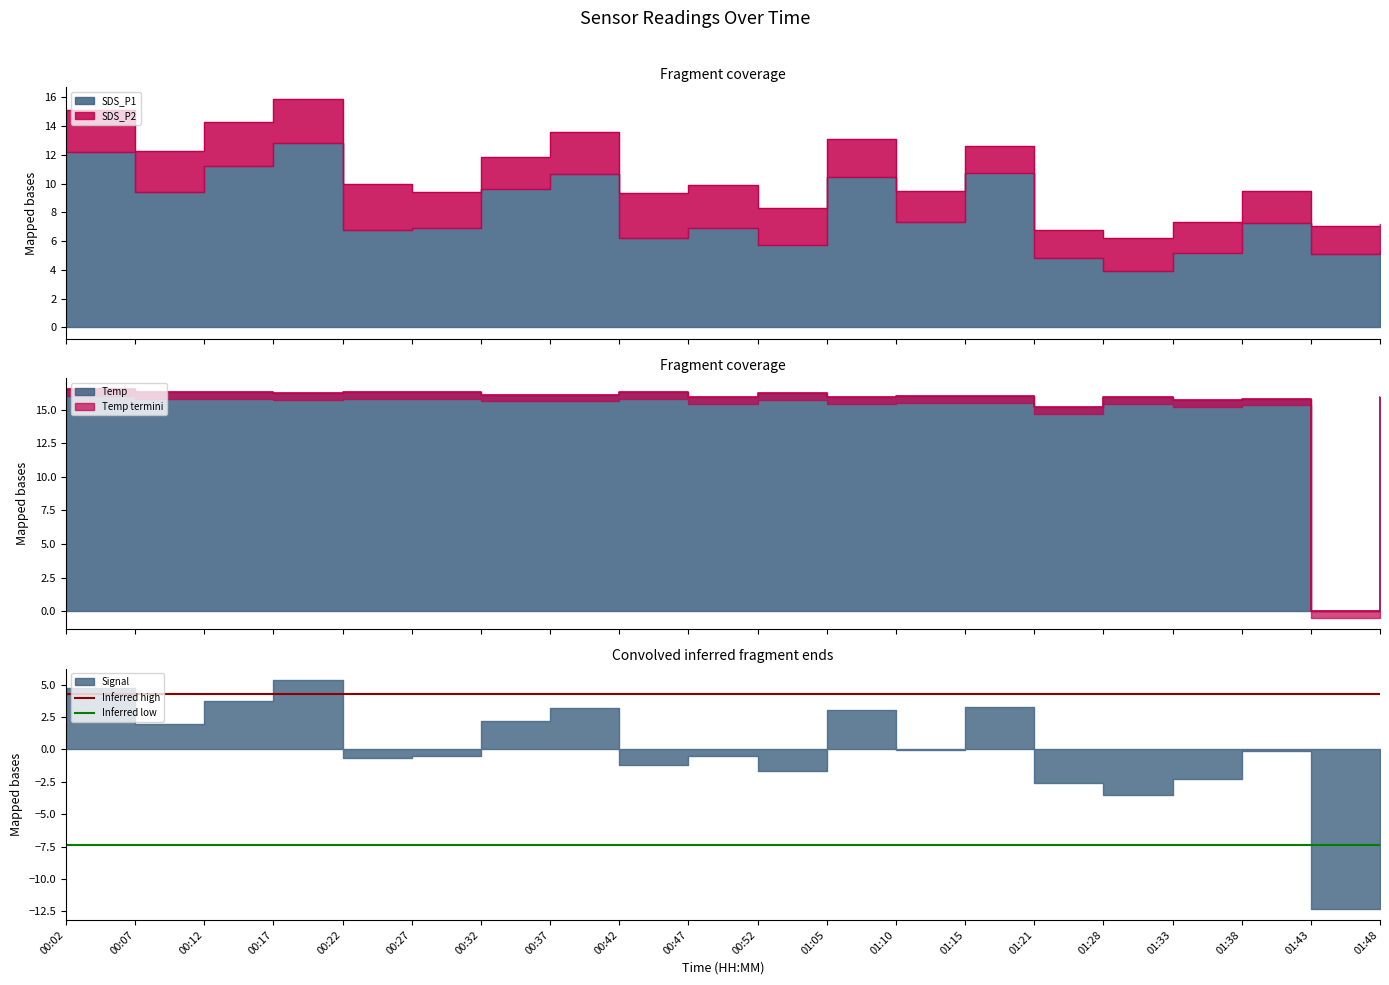

Is the value of Inferred high at 00:02 greater than the value of Inferred low at 00:07?

Yes